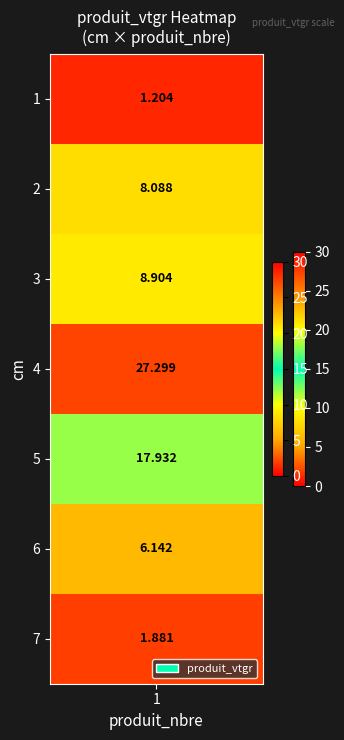

What is the change in value from cm=1 to cm=7?

+0.7